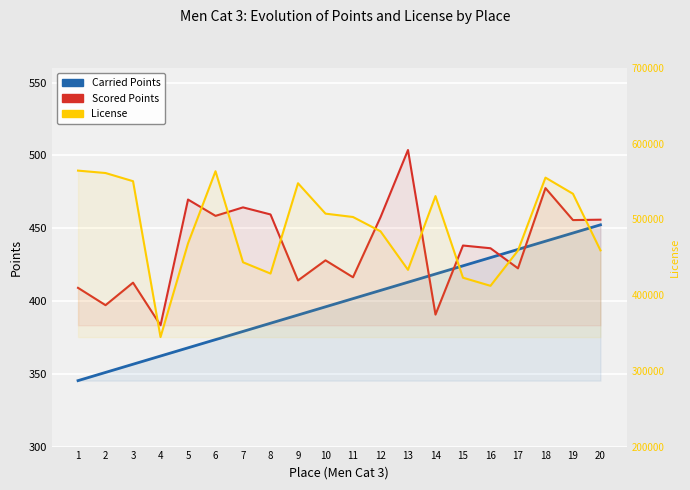

What is the average value of the Scored Points series?

437.5